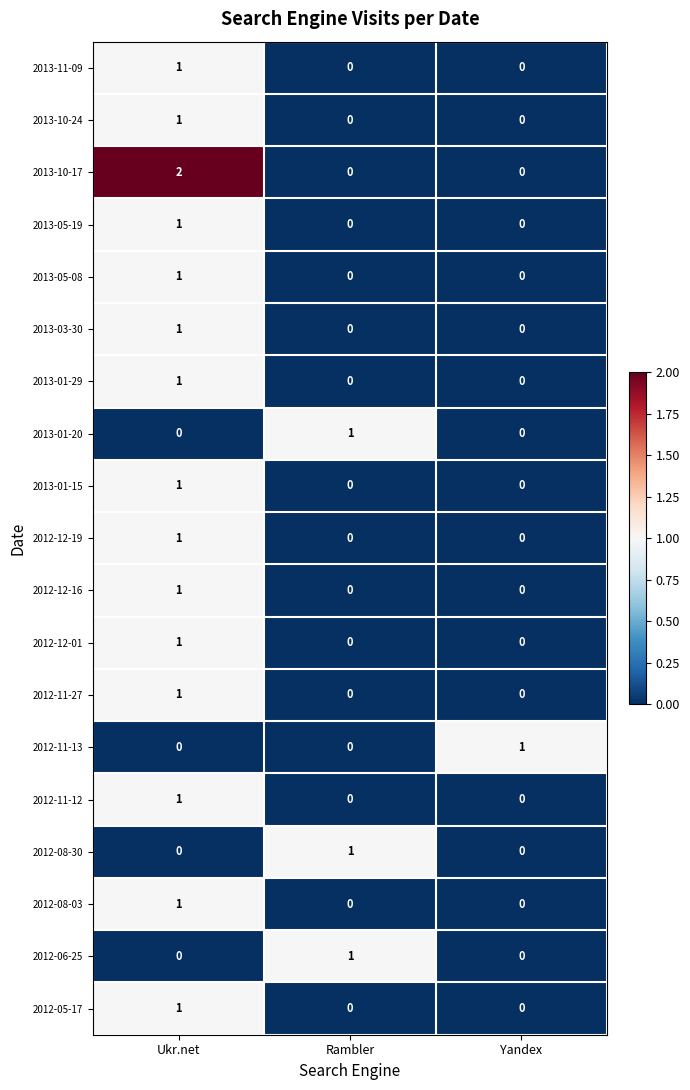

At which category is the sum across all series the highest?

Ukr.net